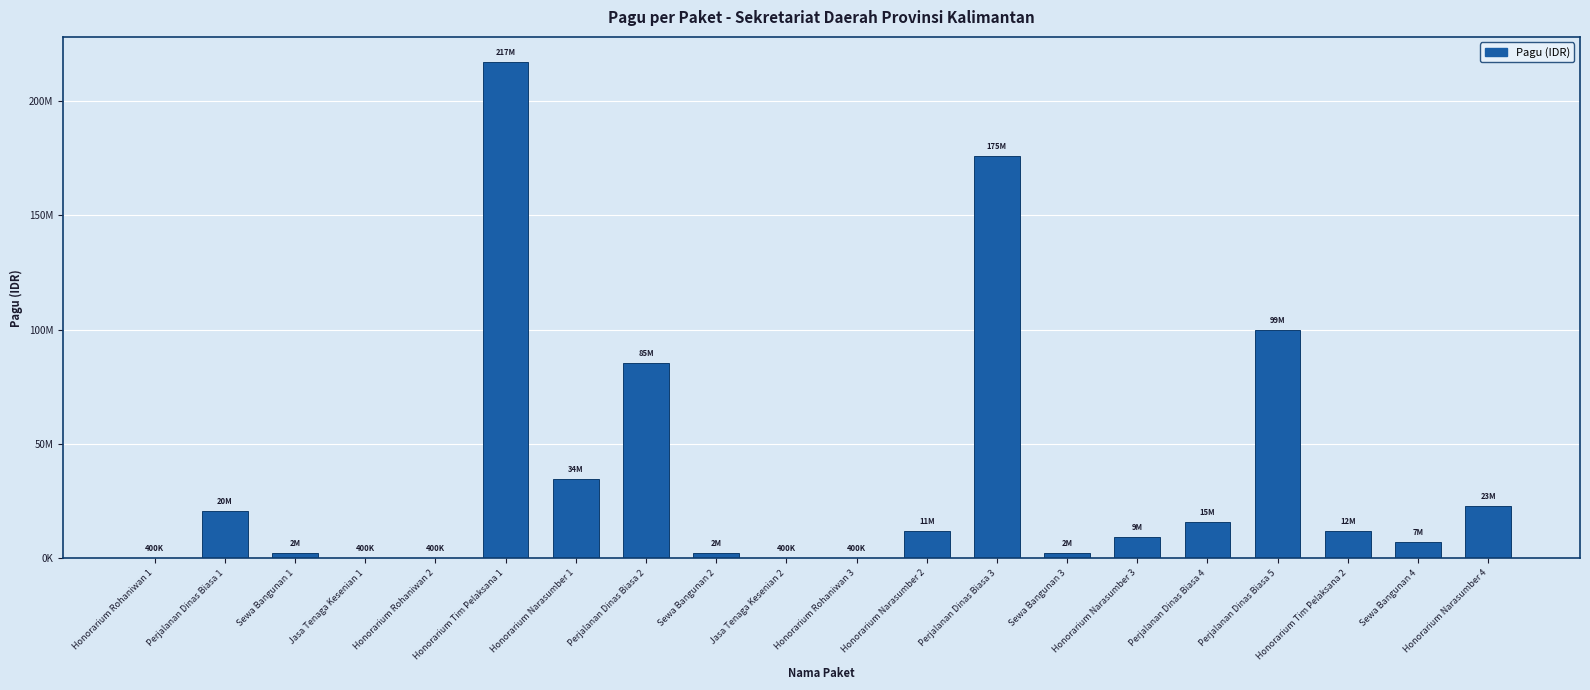

At which label is the value closest to 108800000?

Perjalanan Dinas Biasa 5